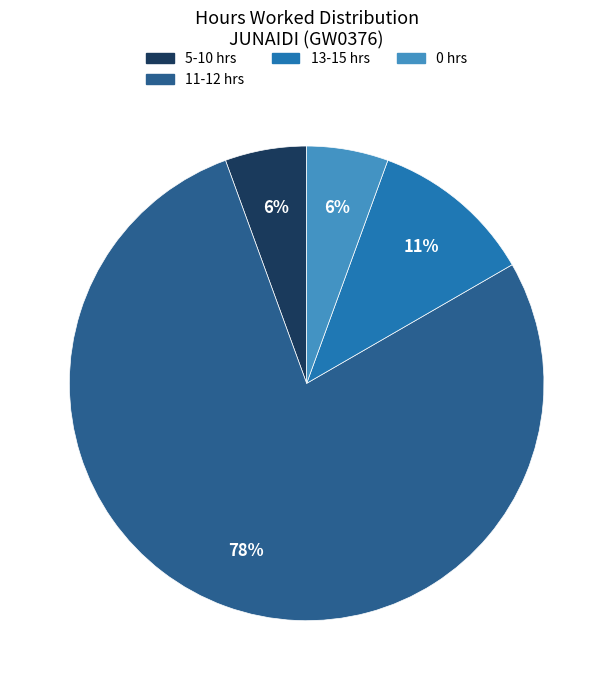

Is there a majority slice in this chart?

Yes